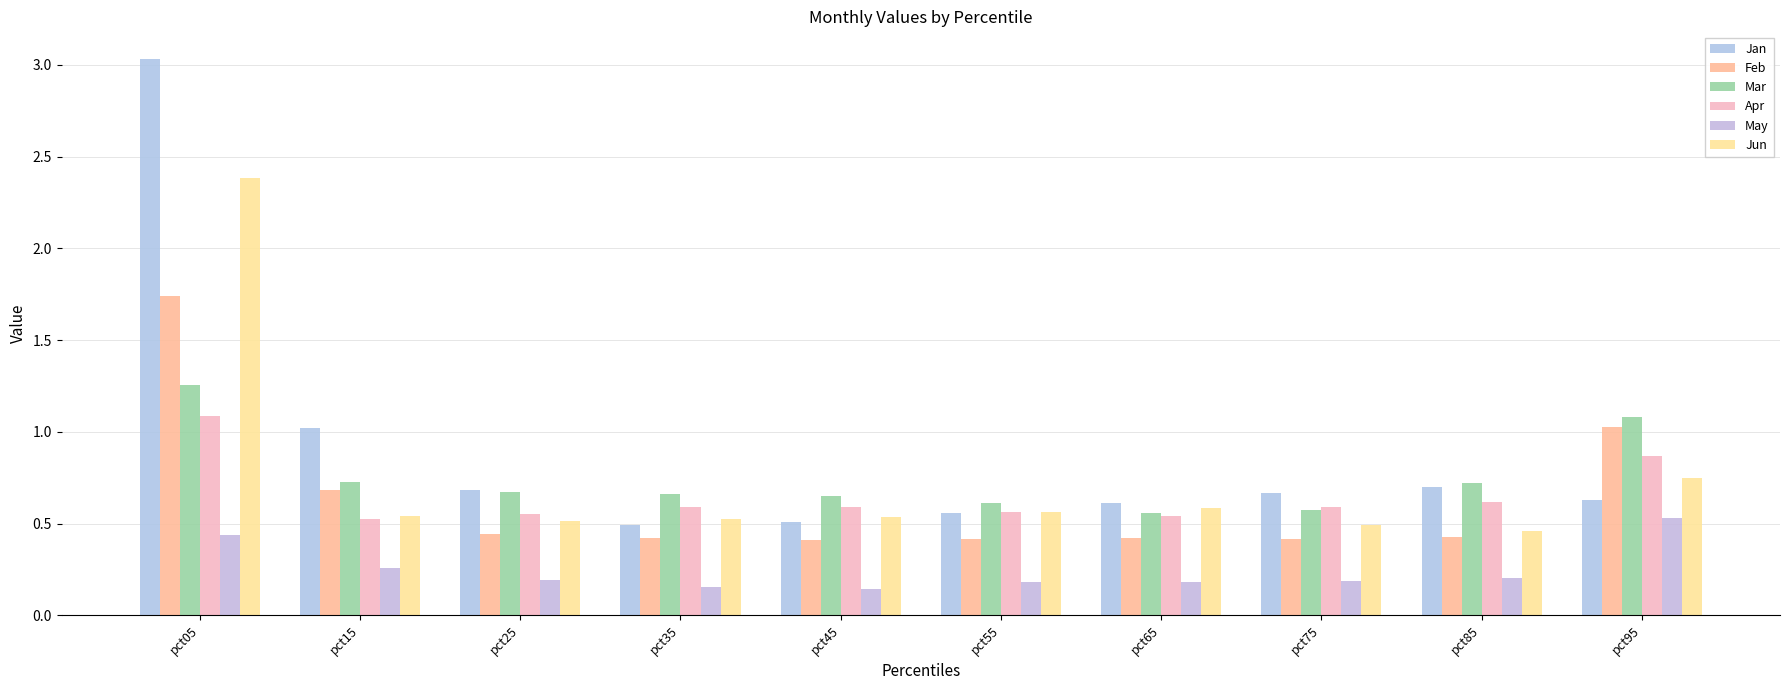

Which series has the largest total across all categories?

Jan